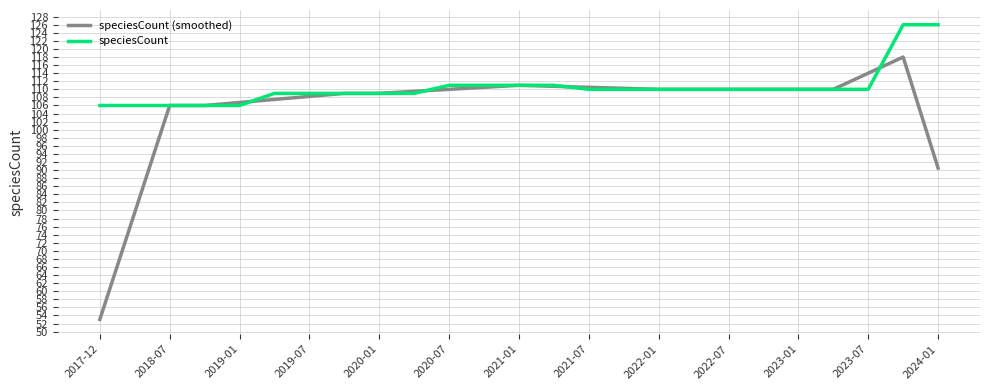

What is the smallest value displayed?

53.0